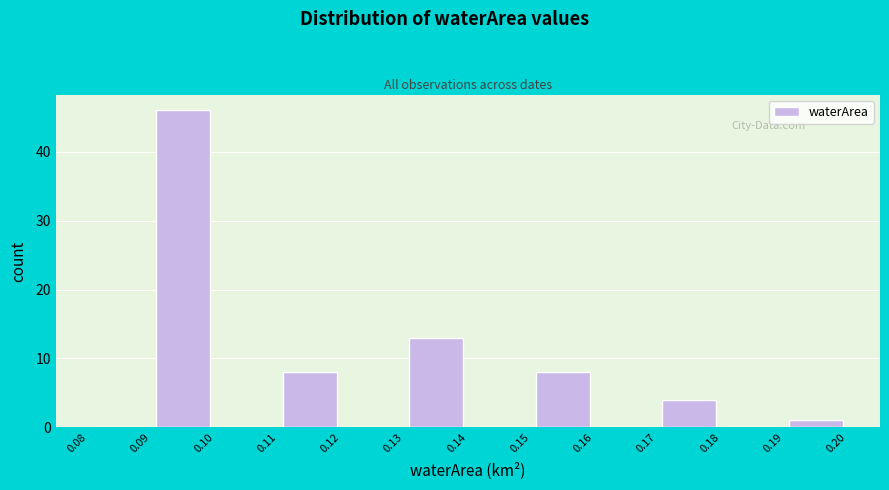

Reading left to right, list every bar in this chart as the range it spans on the x-axis followed by its height. The values are not printed on the chart, so give them approximately, as read against the axis.

0.08 to 0.09: 0
0.09 to 0.10: 46
0.10 to 0.11: 0
0.11 to 0.12: 8
0.12 to 0.13: 0
0.13 to 0.14: 13
0.14 to 0.15: 0
0.15 to 0.16: 8
0.16 to 0.17: 0
0.17 to 0.18: 4
0.18 to 0.19: 0
0.19 to 0.20: 1